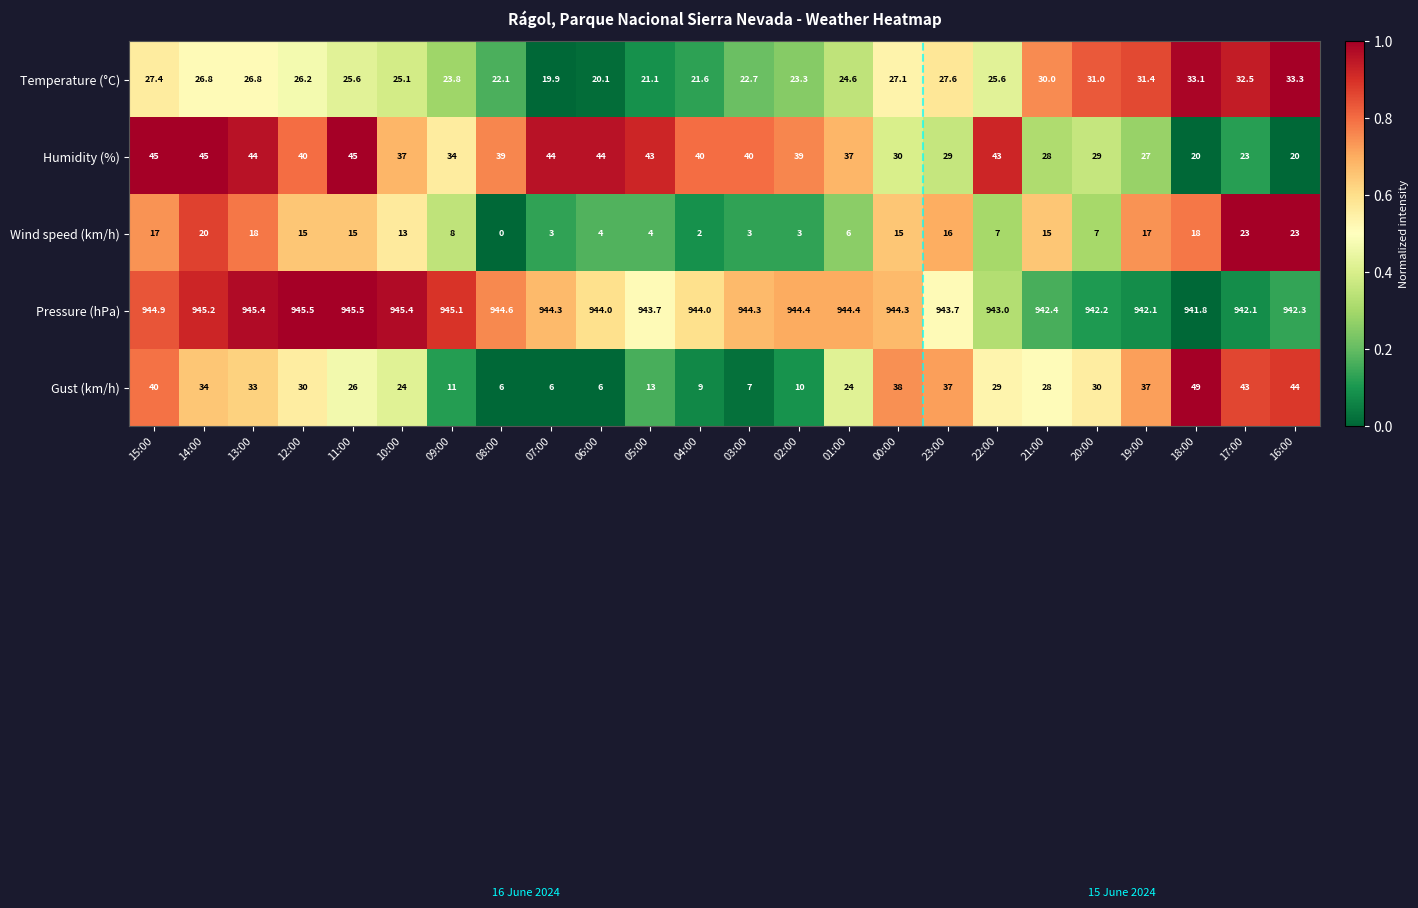

Is it true that Wind speed (km/h) equals 20.0 at 14:00?

True